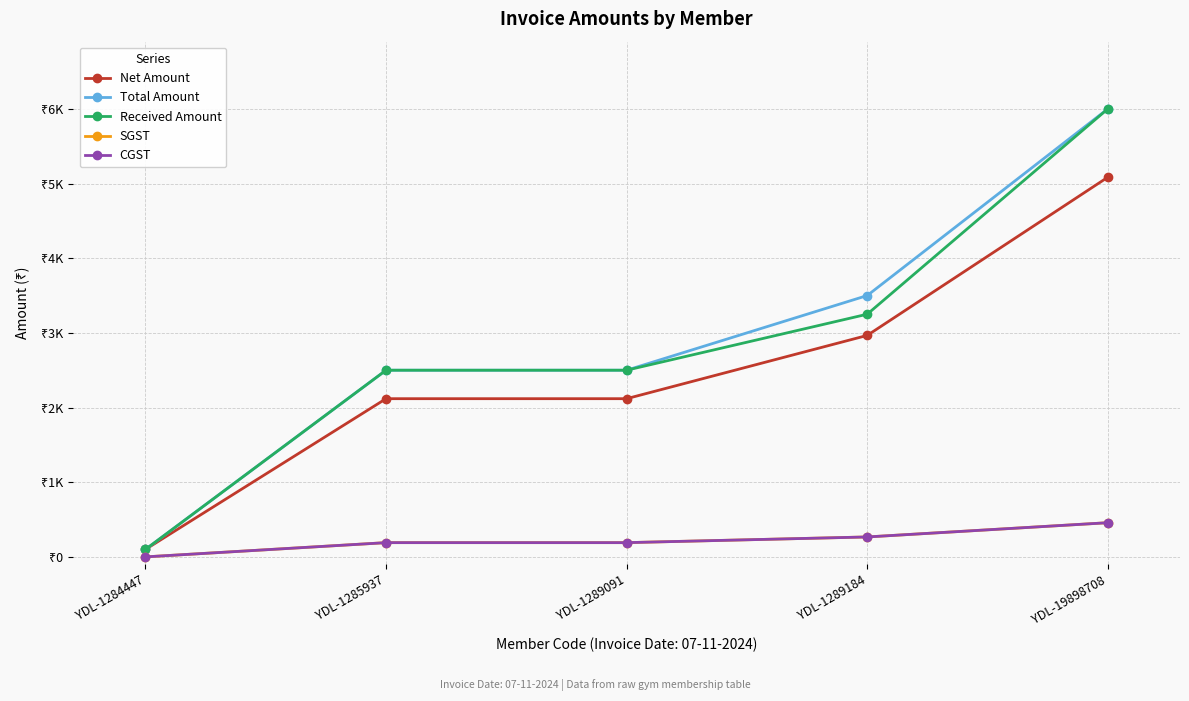

Reading left to right, what are all the values shown in this chart?

Net Amount: YDL-1284447=100.0	YDL-1285937=2118.6	YDL-1289091=2118.6	YDL-1289184=2966.1	YDL-19898708=5084.7
Total Amount: YDL-1284447=100.0	YDL-1285937=2500.0	YDL-1289091=2500.0	YDL-1289184=3500.0	YDL-19898708=6000.0
Received Amount: YDL-1284447=100.0	YDL-1285937=2500.0	YDL-1289091=2500.0	YDL-1289184=3250.0	YDL-19898708=6000.0
SGST: YDL-1284447=0.0	YDL-1285937=190.7	YDL-1289091=190.7	YDL-1289184=266.9	YDL-19898708=457.6
CGST: YDL-1284447=0.0	YDL-1285937=190.7	YDL-1289091=190.7	YDL-1289184=266.9	YDL-19898708=457.6